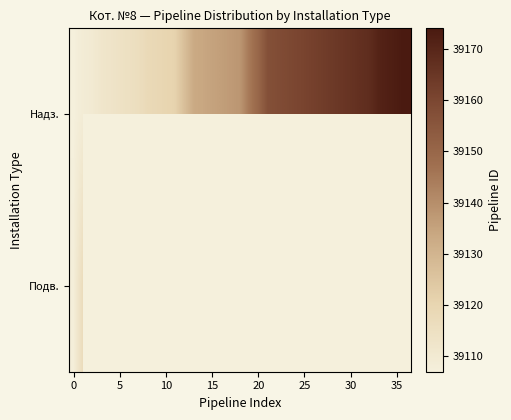

Which has a higher value, 26 or 18?

26